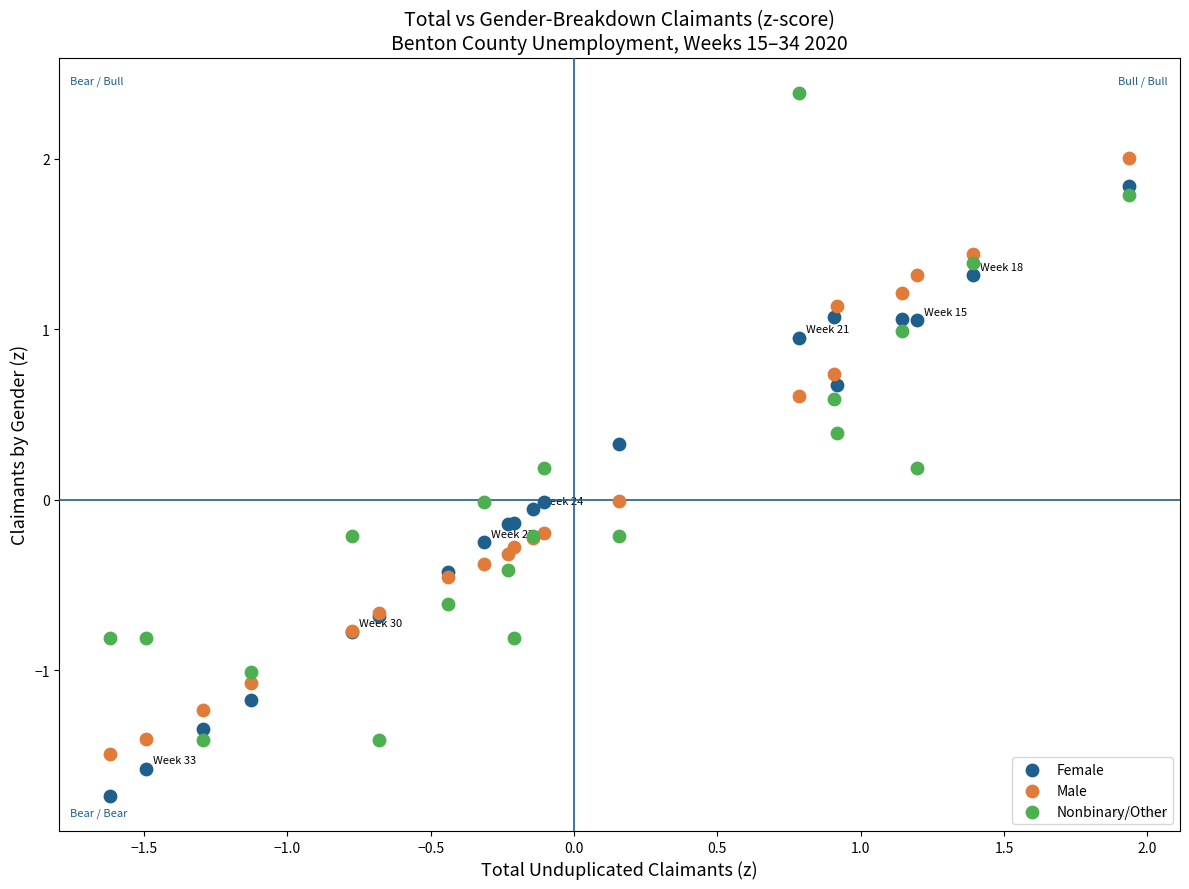

What are all the series names shown in the legend?

Female, Male, Nonbinary/Other